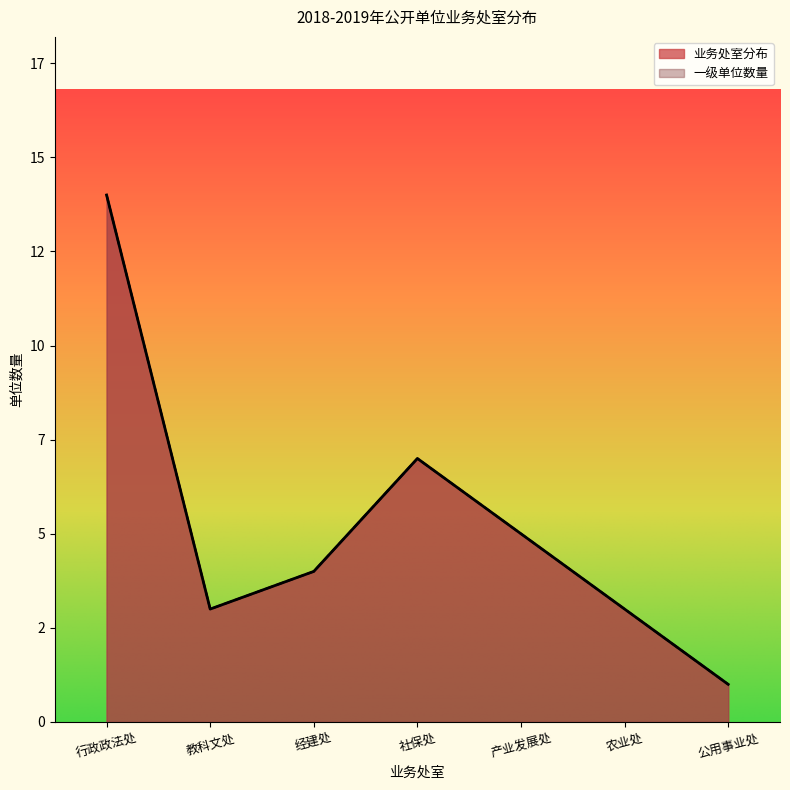

Which series has the largest total across all categories?

业务处室分布